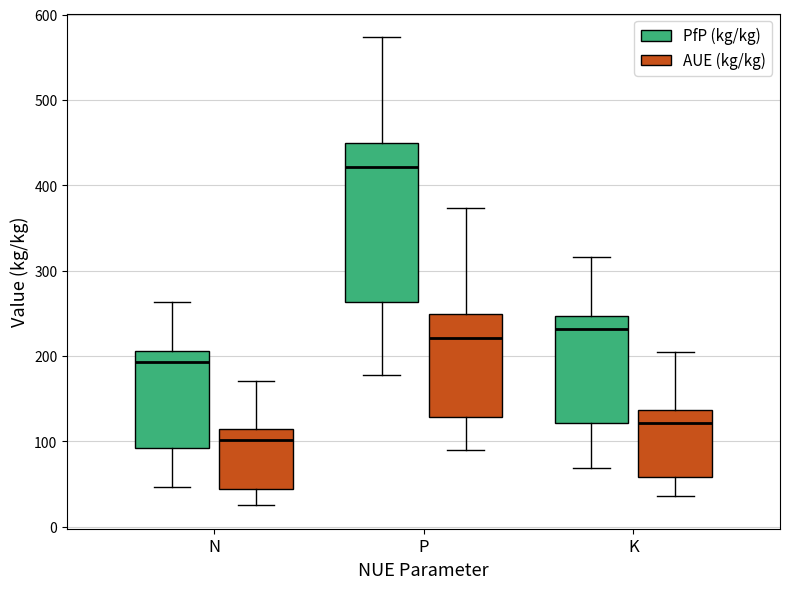

Which box has the highest median line?

P (PfP (kg/kg))